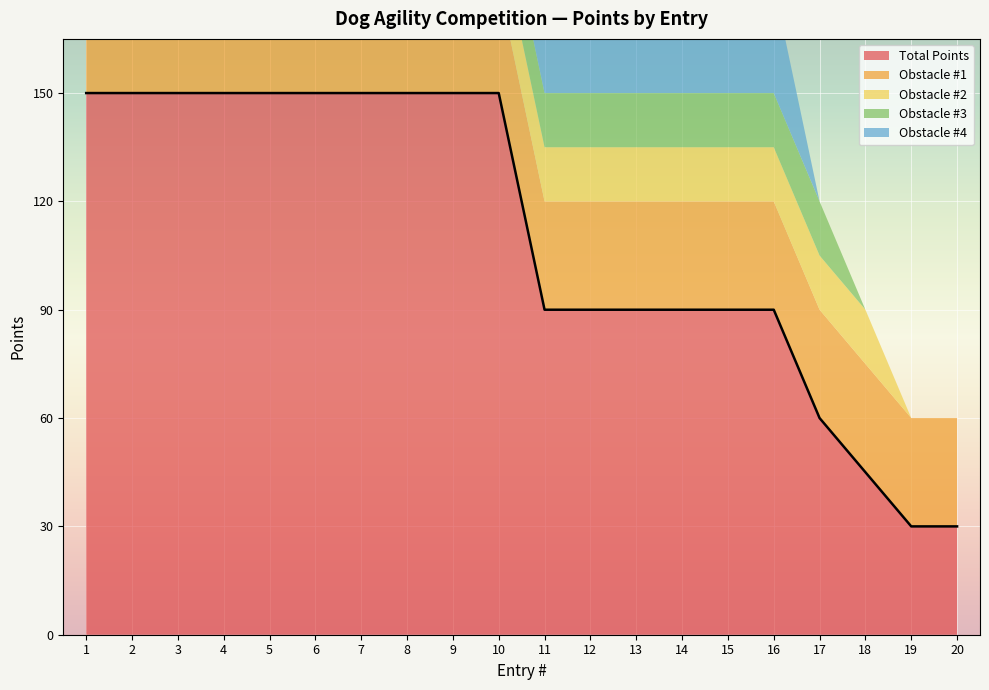

How many values in the Obstacle #4 series are below 30?

4